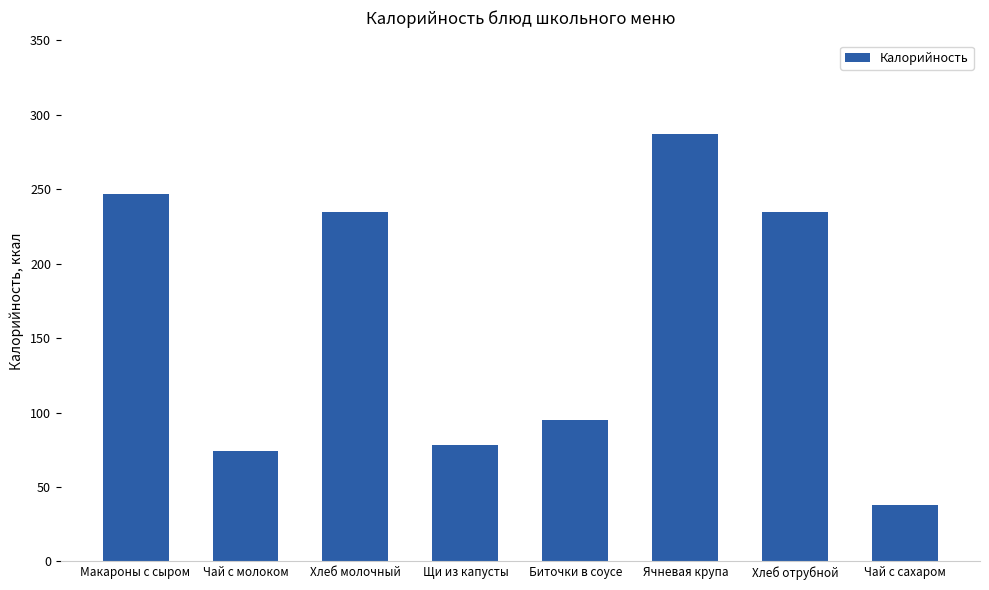

What is the minimum value shown in the chart?

38.0